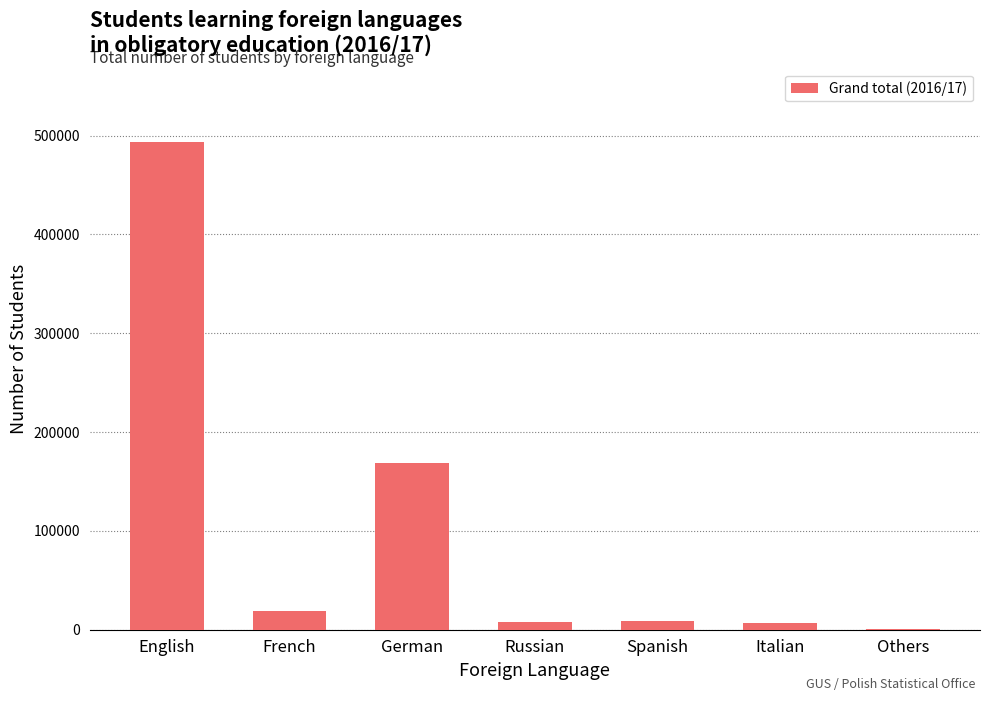

Which has a higher value, German or Italian?

German